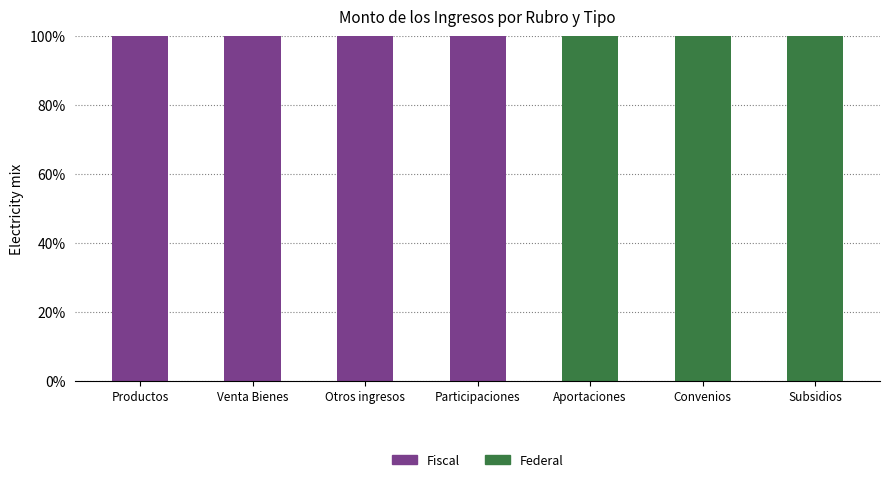

What is the highest value of the Fiscal series?

100